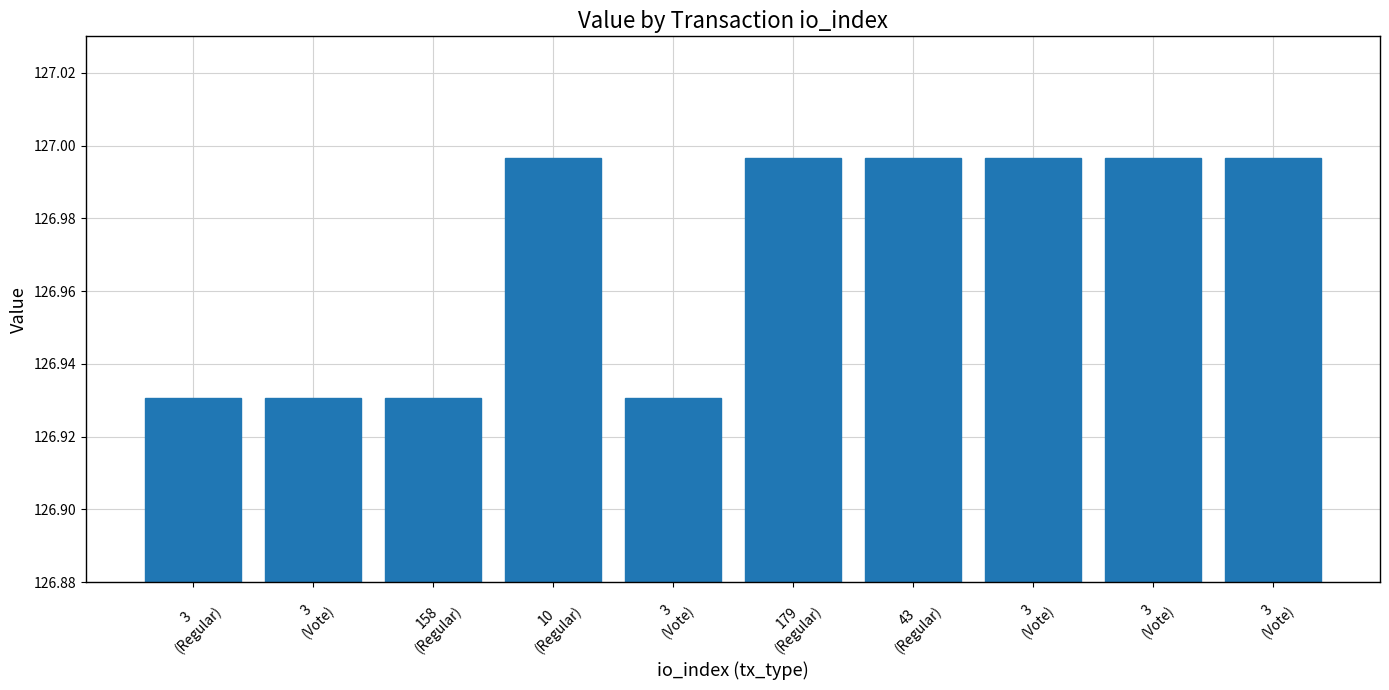

Are the bars grouped side by side (vs. stacked)?

No